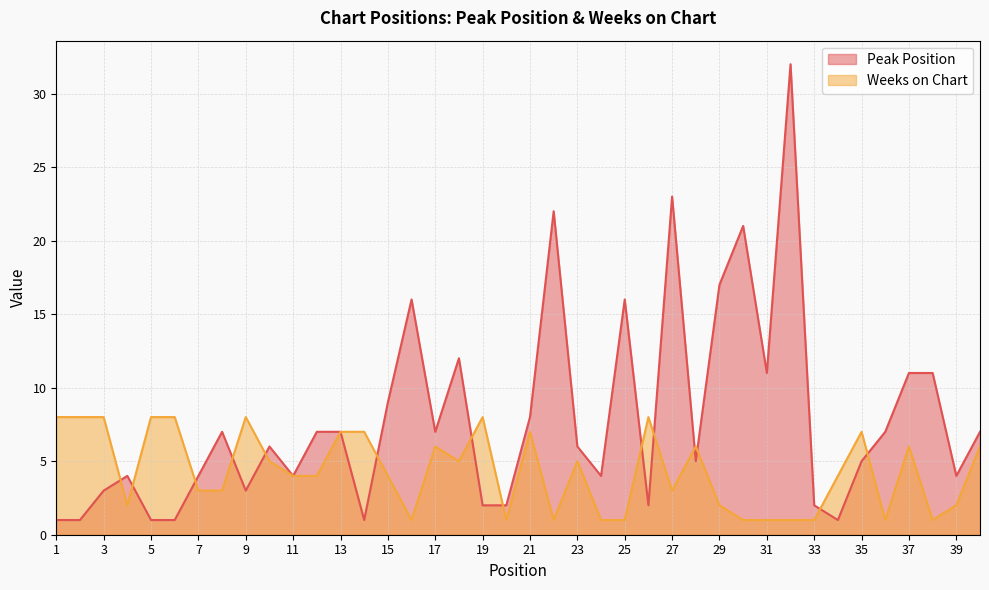

At how many categories does at least one series exceed 1?

40